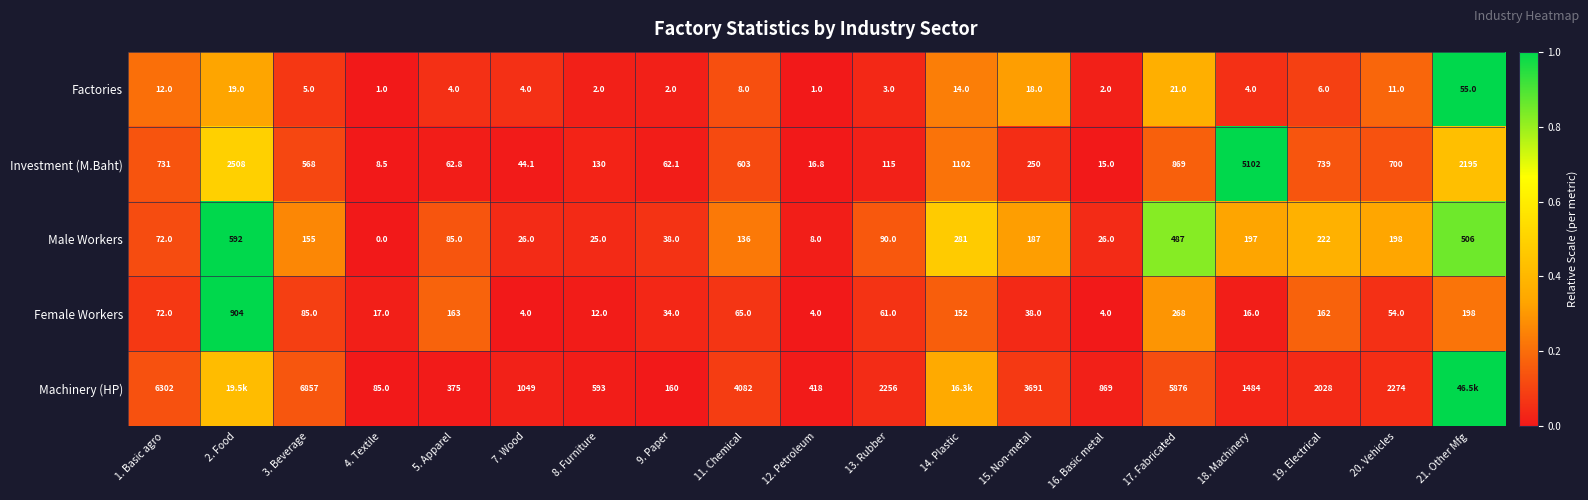

Which series changed the most between 3. Beverage and 17. Fabricated?

Machinery (HP)